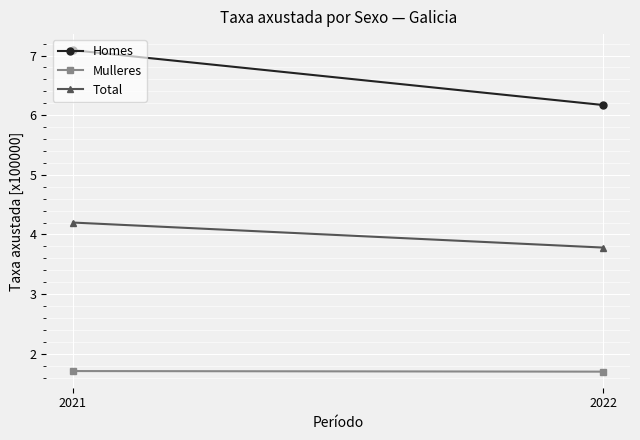

What is the lowest value of the Total series?

3.8